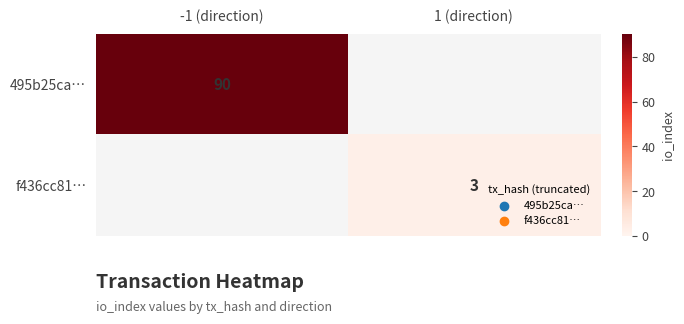

True or false: 495b25ca… has a value of 90 at -1 (direction).

True